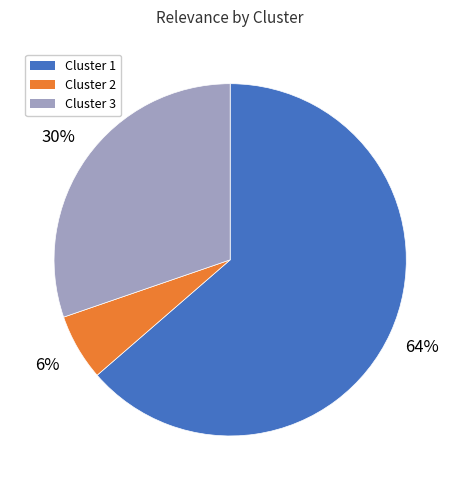

To the nearest percent, what is the difference between the largest and smallest slice percentages?

58%